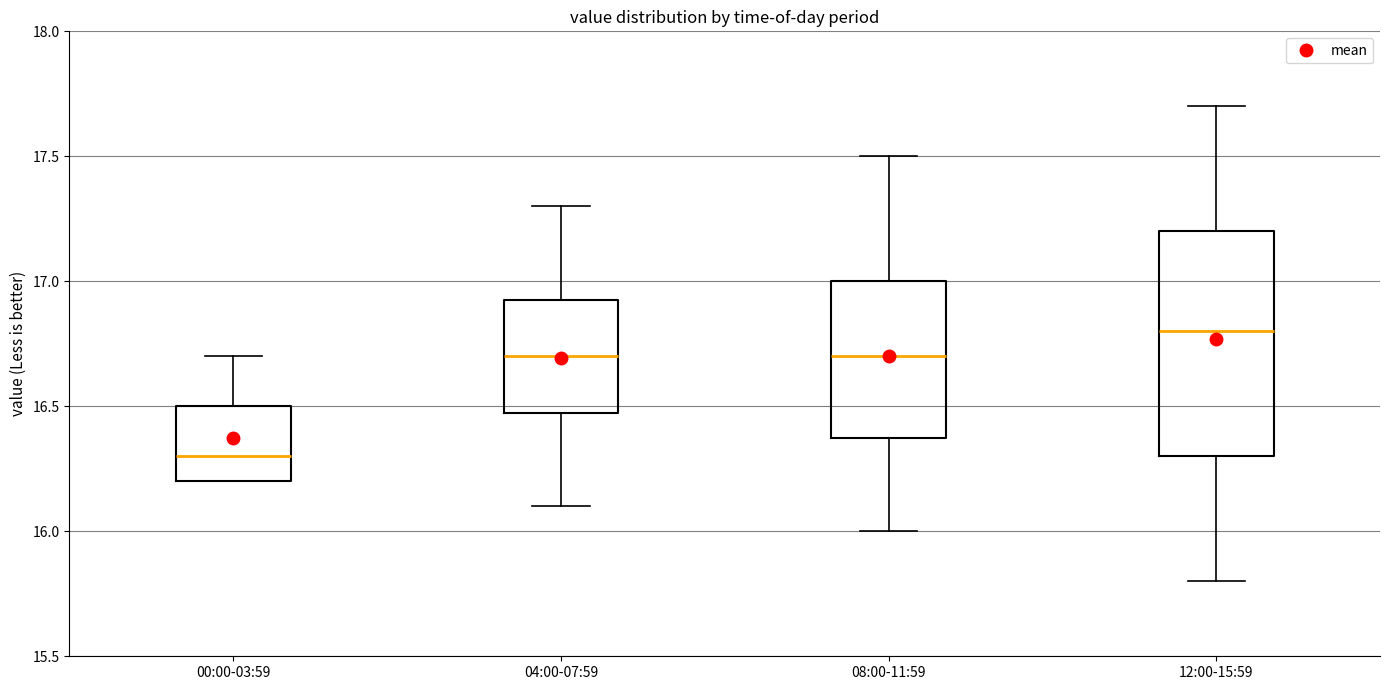

Where is the upper edge of the box for 08:00-11:59 on the y-axis? The values are not printed on the chart, so give them approximately, as read against the axis.

17.00